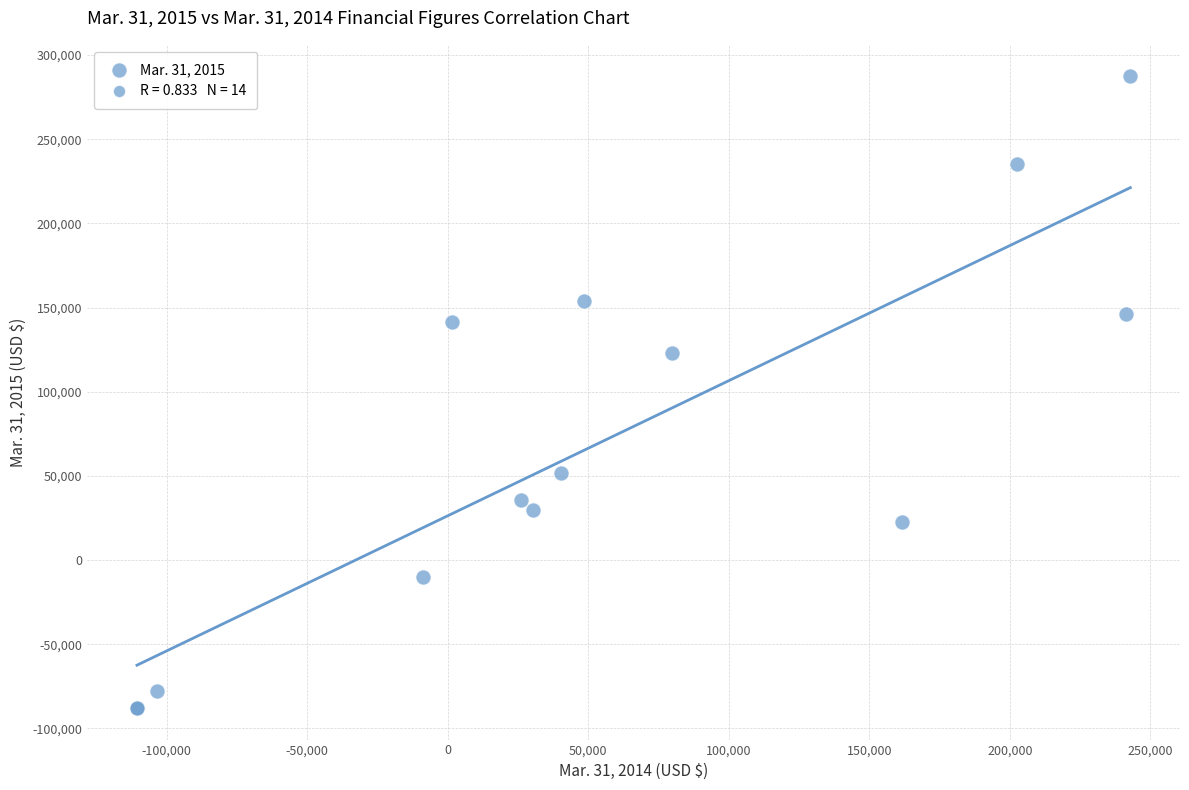

What Y value in the scatter plot is closest to 99707?

123168